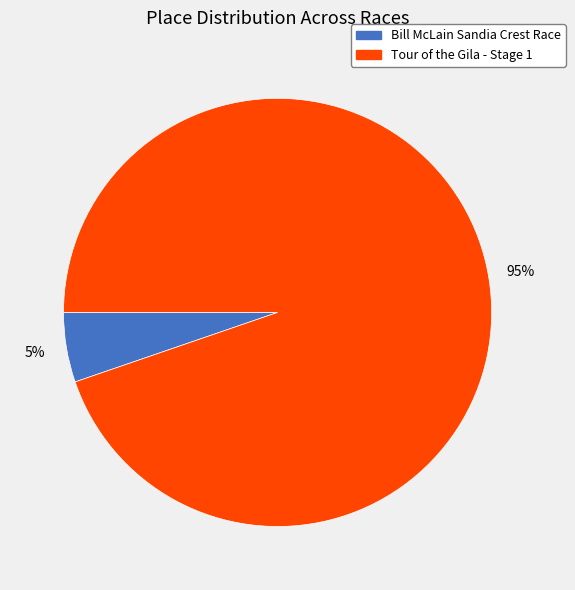

Rank the categories by value from lowest to highest.

Bill McLain Sandia Crest Race, Tour of the Gila - Stage 1